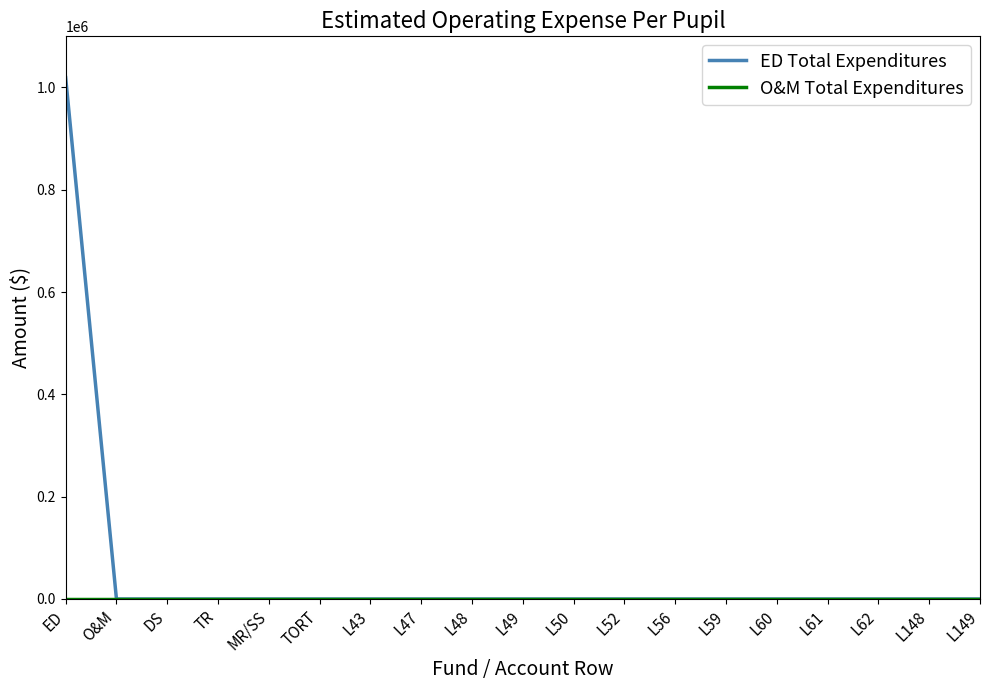

Which label corresponds to the largest value in the chart?

ED